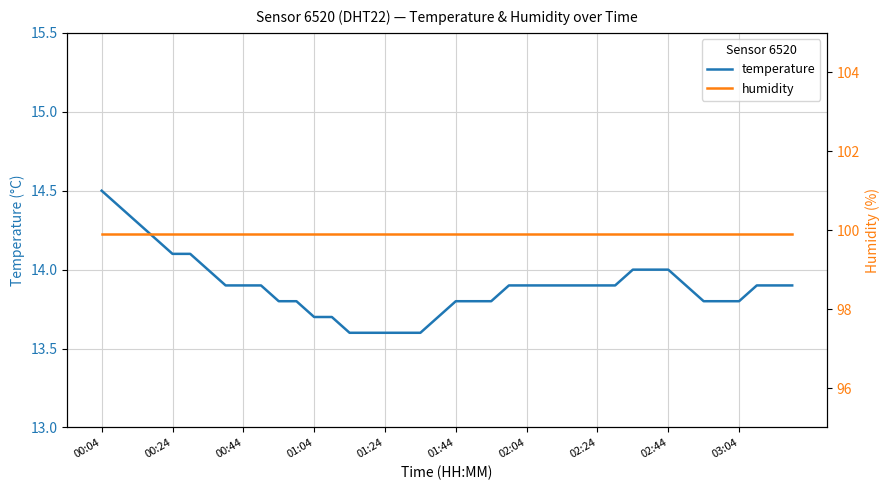

Rank the series by their average value, from lowest to highest.

temperature, humidity